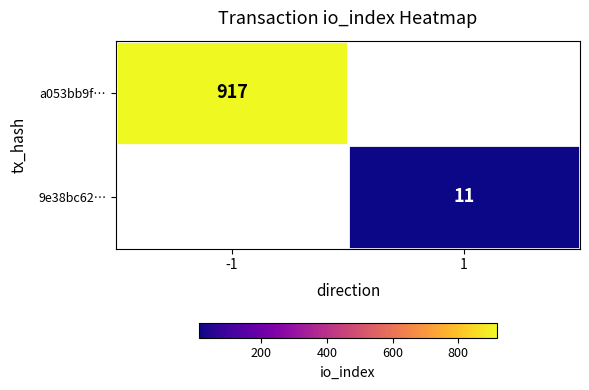

What is the smallest value displayed?

11.0